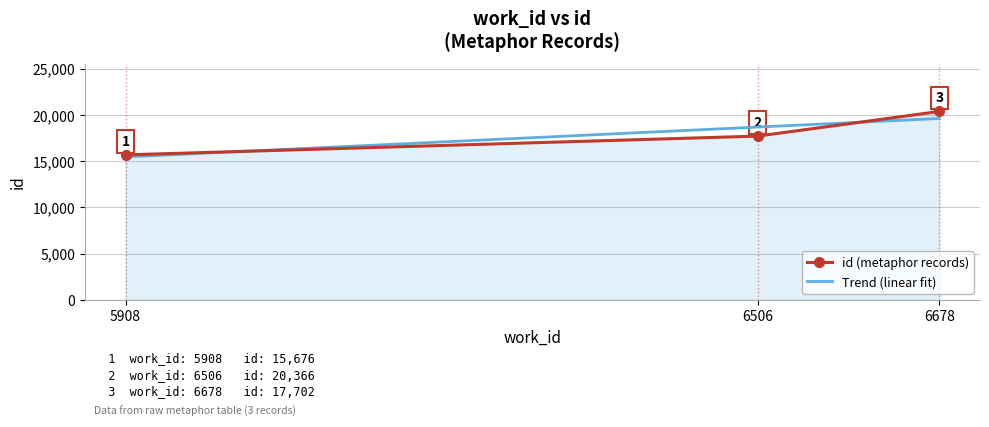

What is the difference between the highest and lowest values at 5908?

218.4